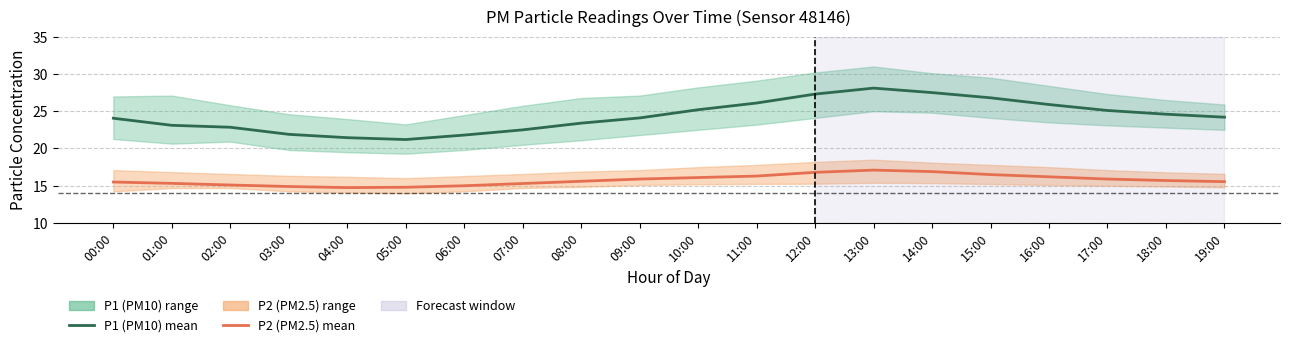

How many interior local valleys does the P1 (PM10) mean series have?

1